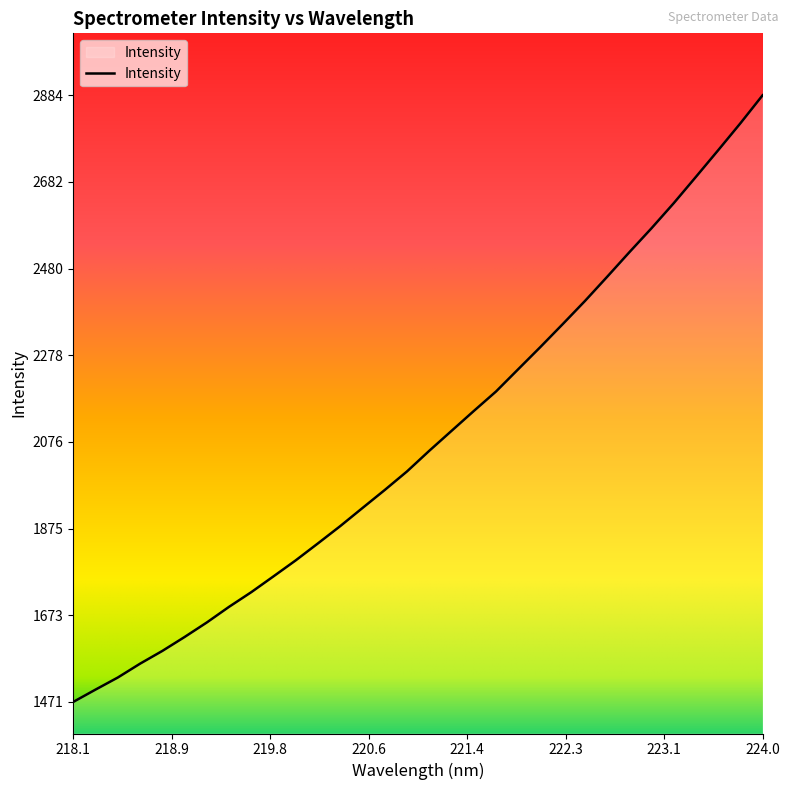

True or false: the data has more than 1 interior local peaks.

False